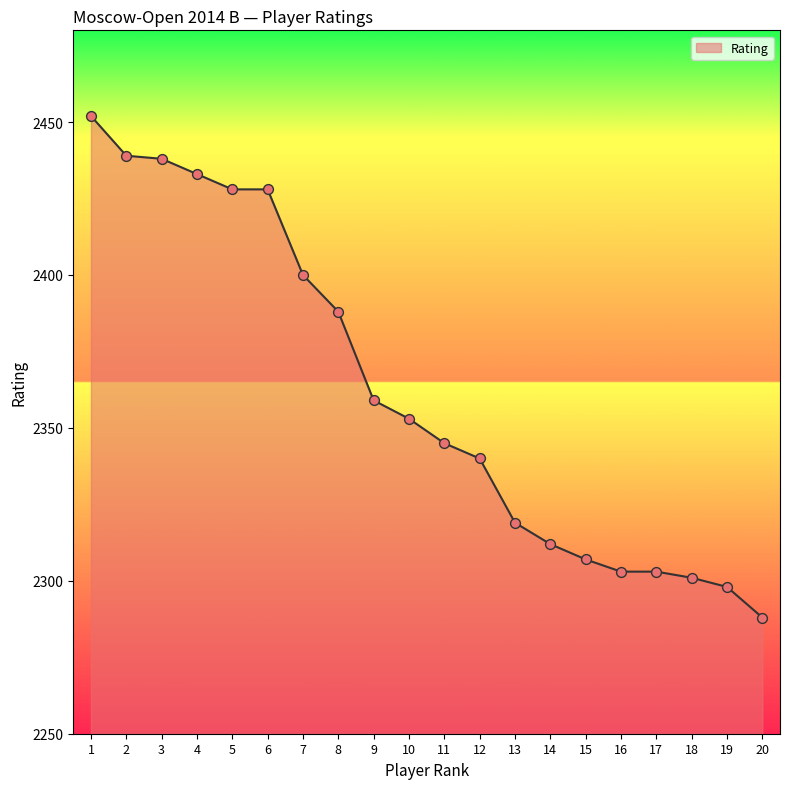

Between 3 and 20, which is larger?

3